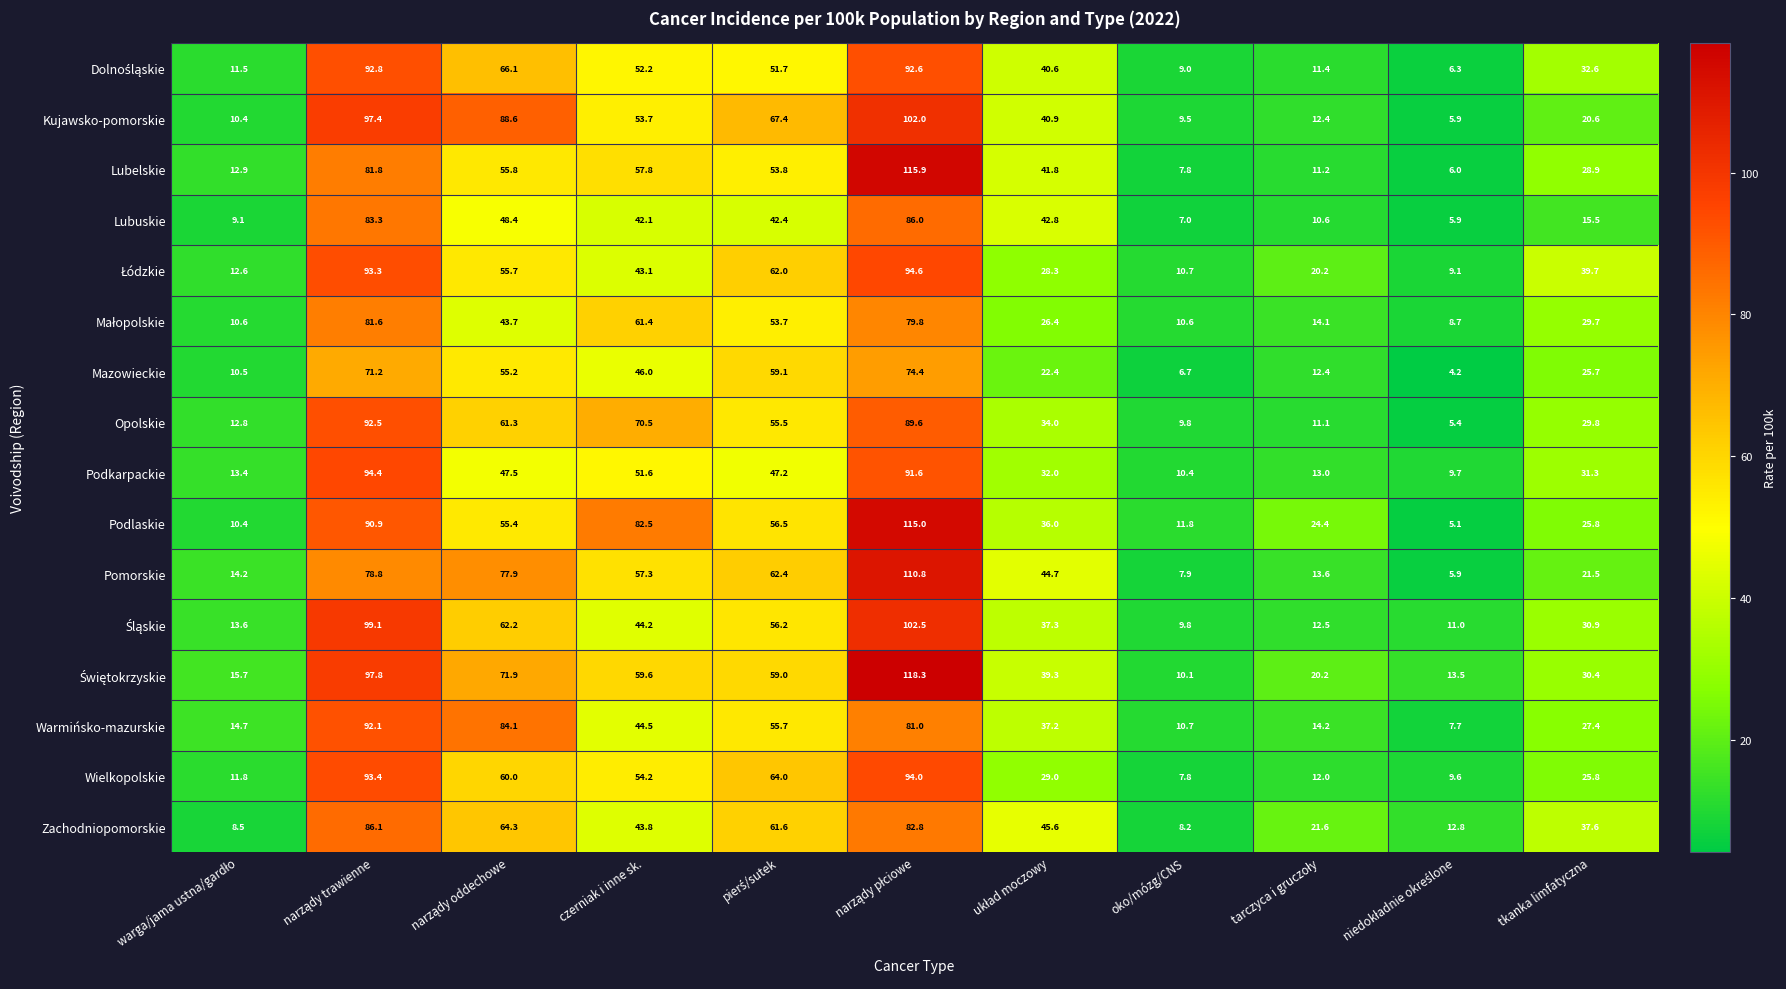

How many series are shown in this chart?

16